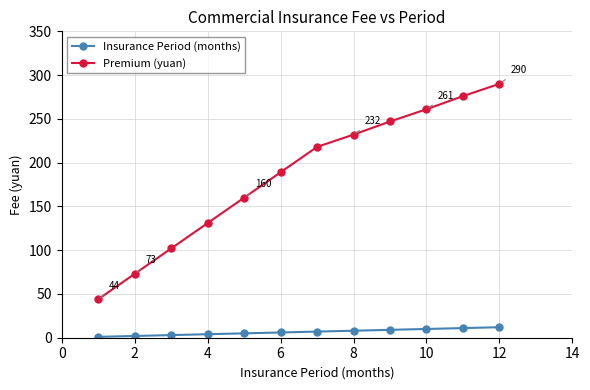

Rank the series by their average value, from highest to lowest.

Premium (yuan), Insurance Period (months)